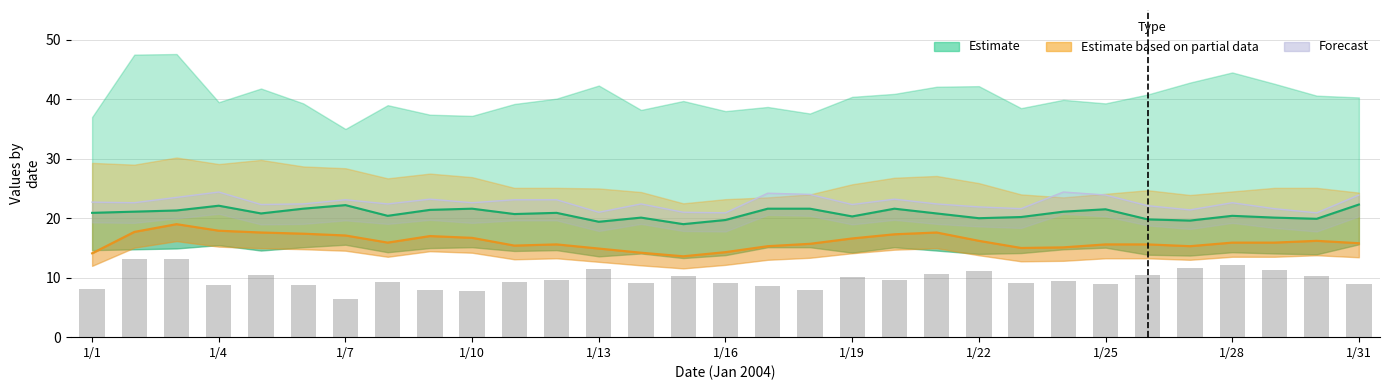

How many groups of bars are there?

31